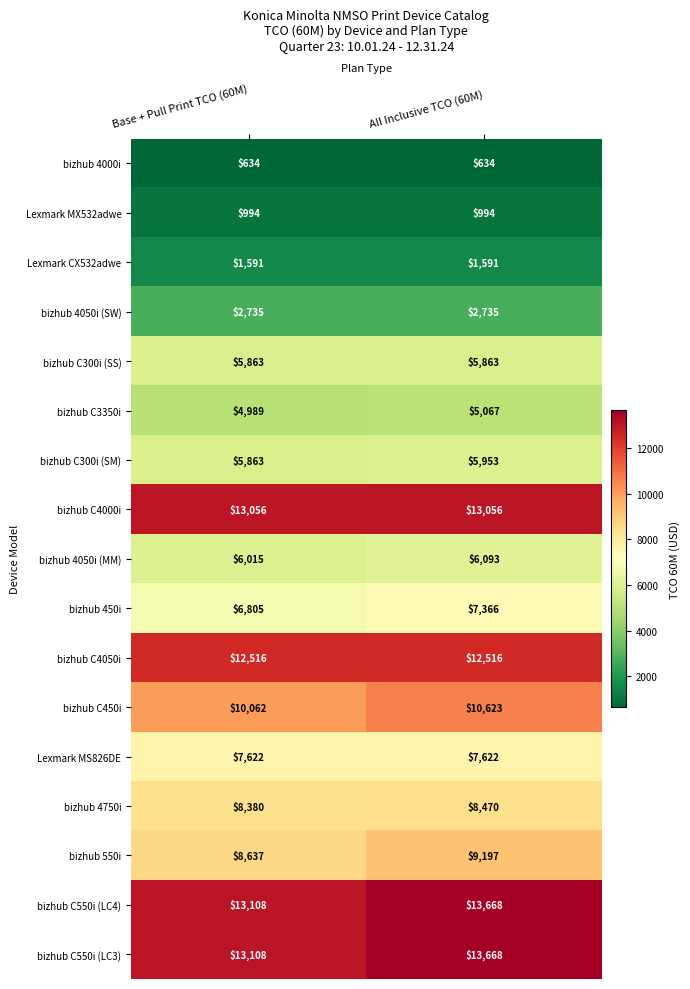

True or false: bizhub C300i (SM) has a value of 9735 at Base + Pull Print TCO (60M).

False